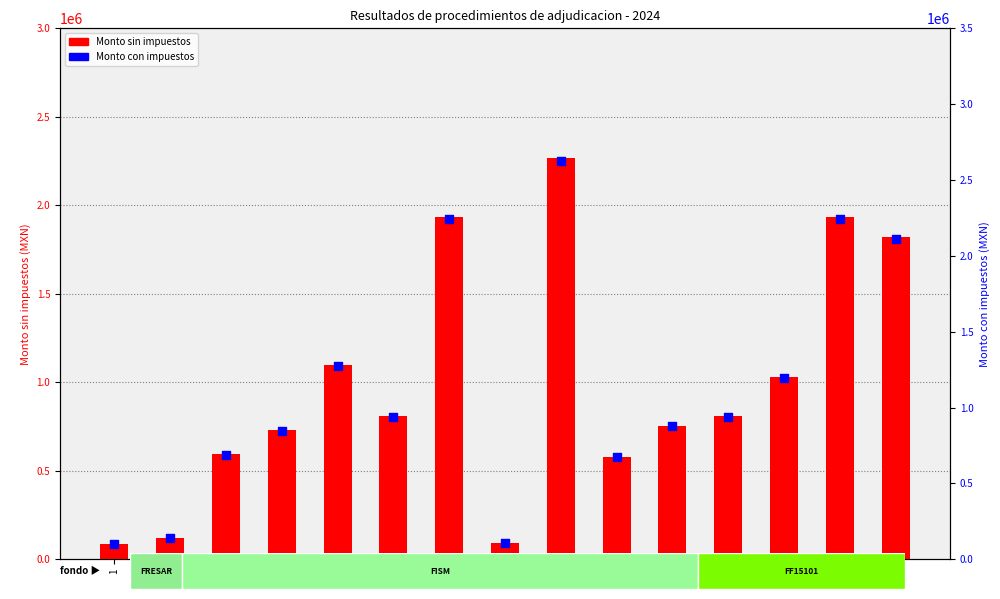

What is the total value across all series at 2?

260734.8